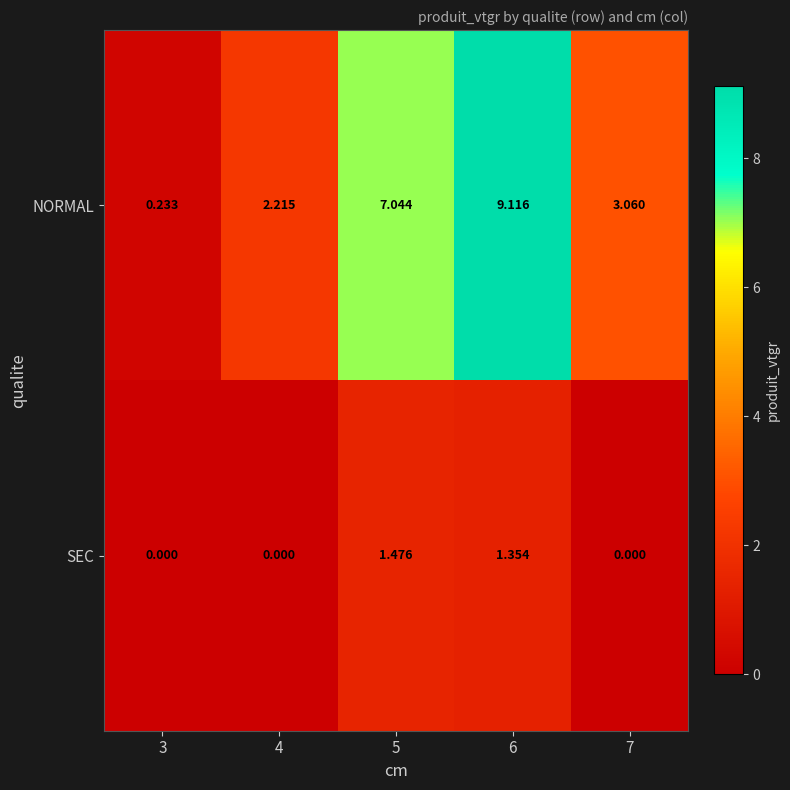

Which series has the largest total across all categories?

NORMAL